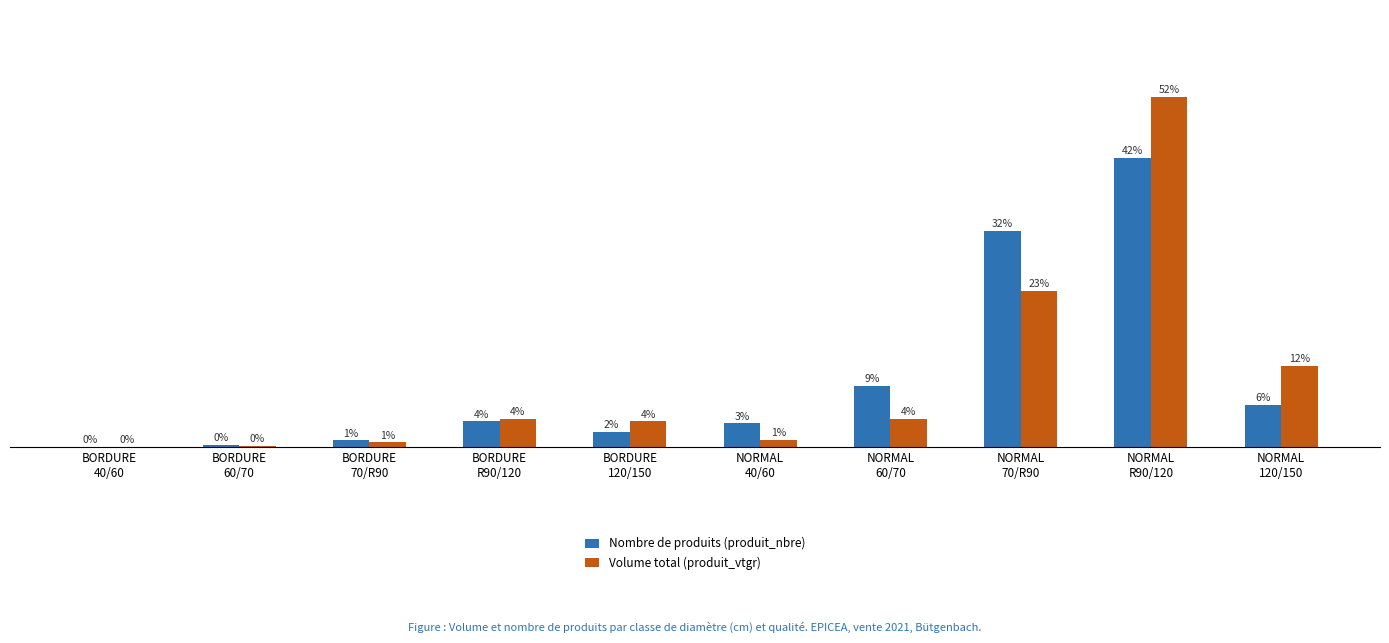

Does the chart contain stacked bars?

No